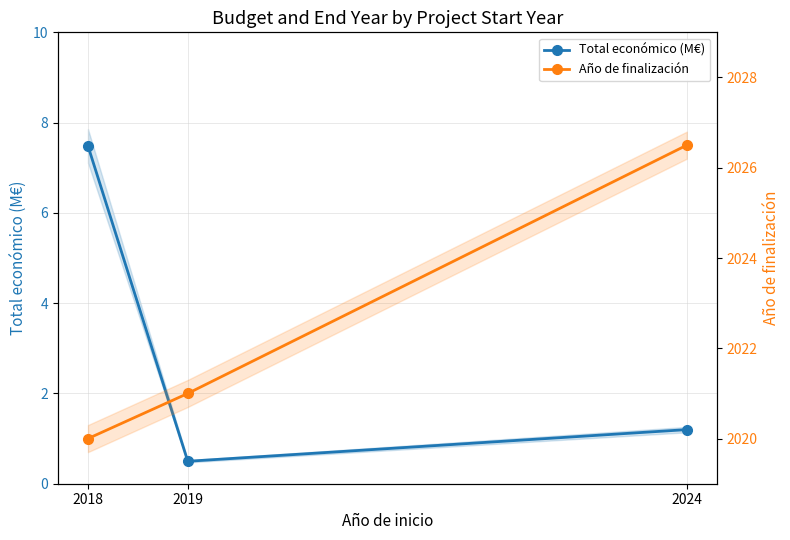

Rank the series at 2019 from highest to lowest value.

Año de finalización, Total económico (M€)